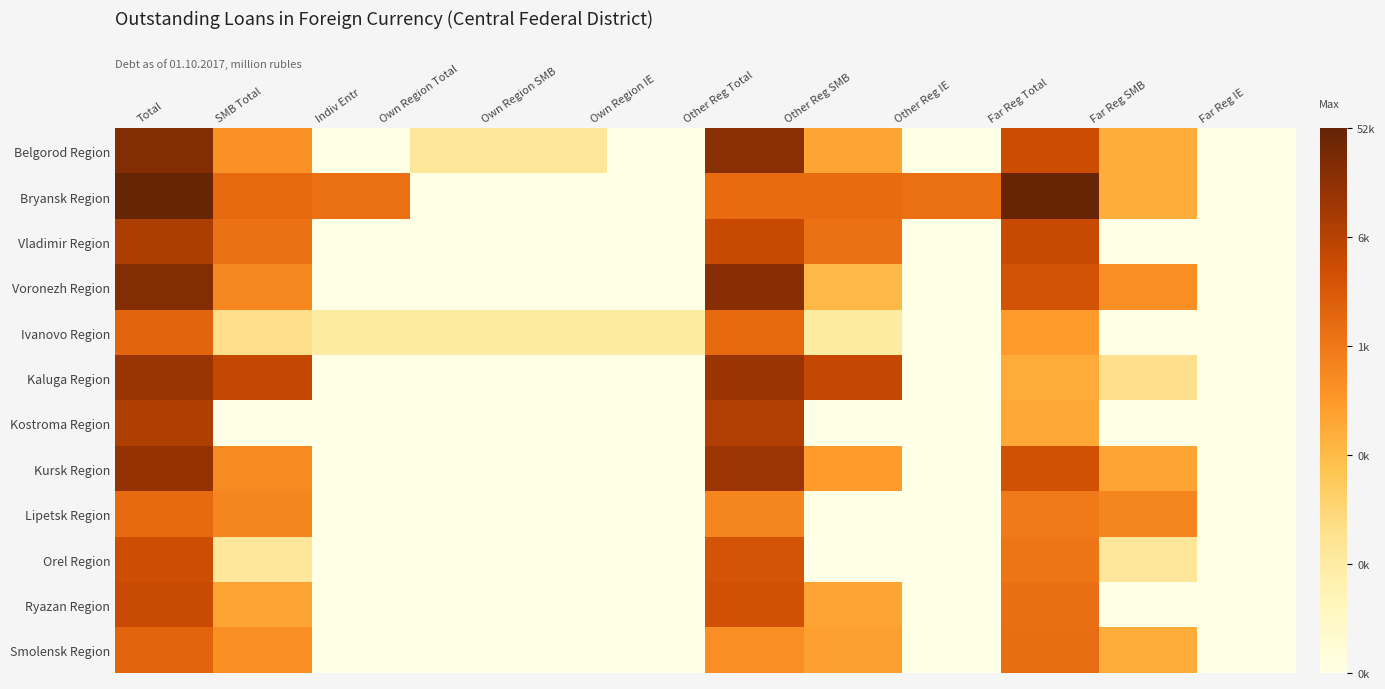

At Indiv Entr, list the series in order from smallest to largest.

Belgorod Region, Vladimir Region, Voronezh Region, Kaluga Region, Kostroma Region, Kursk Region, Lipetsk Region, Orel Region, Ryazan Region, Smolensk Region, Ivanovo Region, Bryansk Region